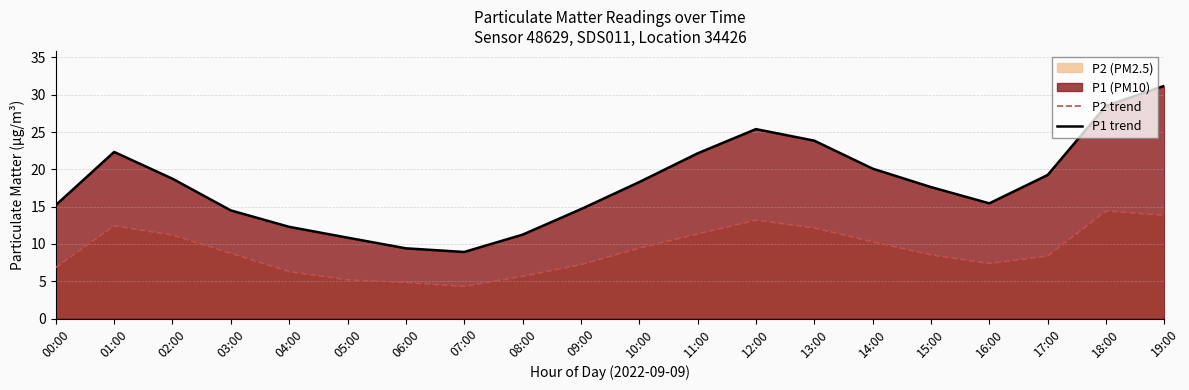

True or false: P2 trend and P1 trend intersect in this chart.

False